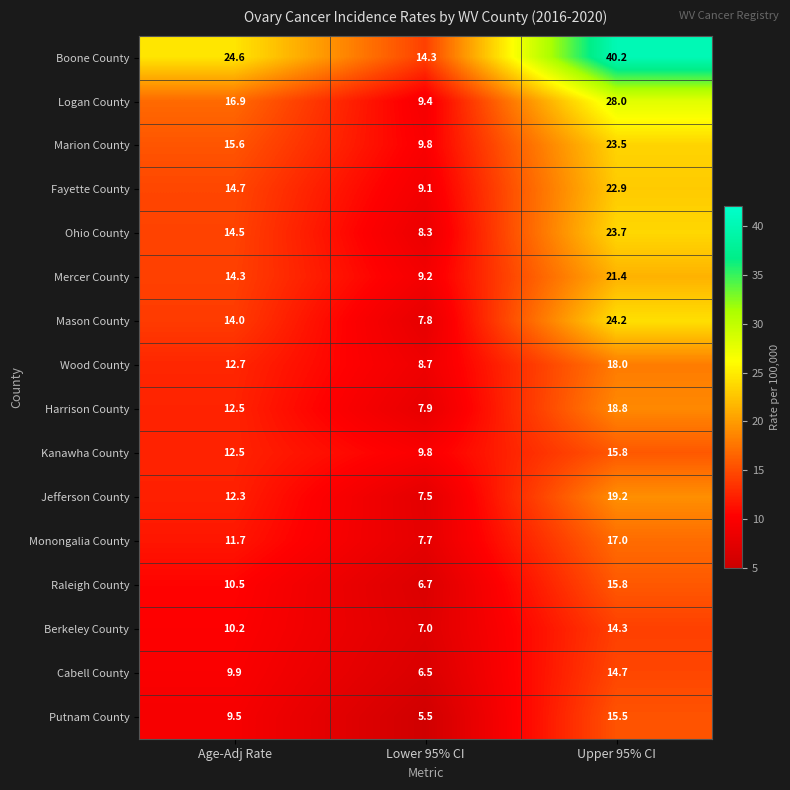

The Boone County series shows 16.8 at Age-Adj Rate. True or false?

False